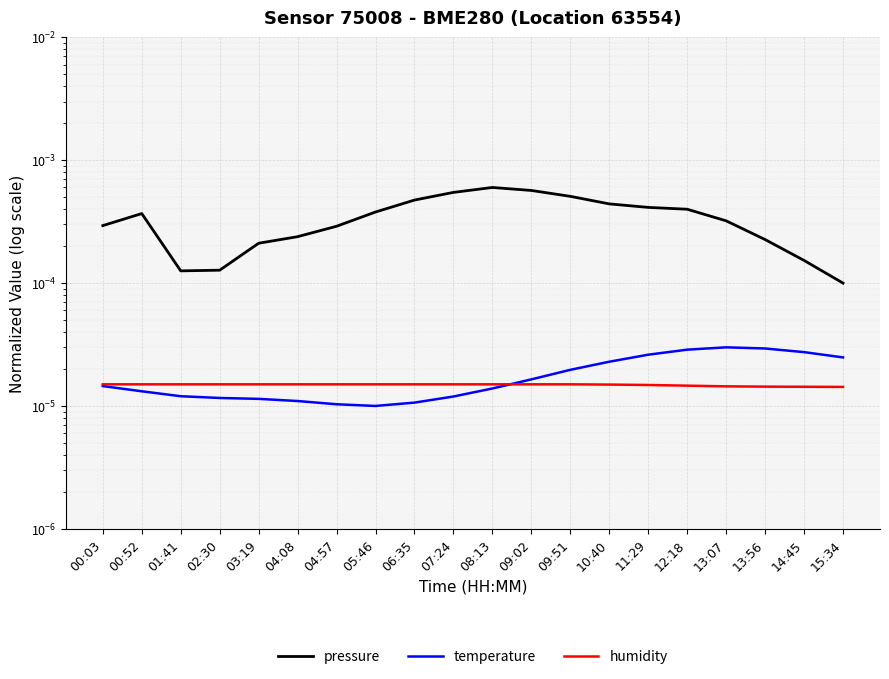

Is the value of pressure at 00:03 greater than the value of temperature at 09:51?

Yes